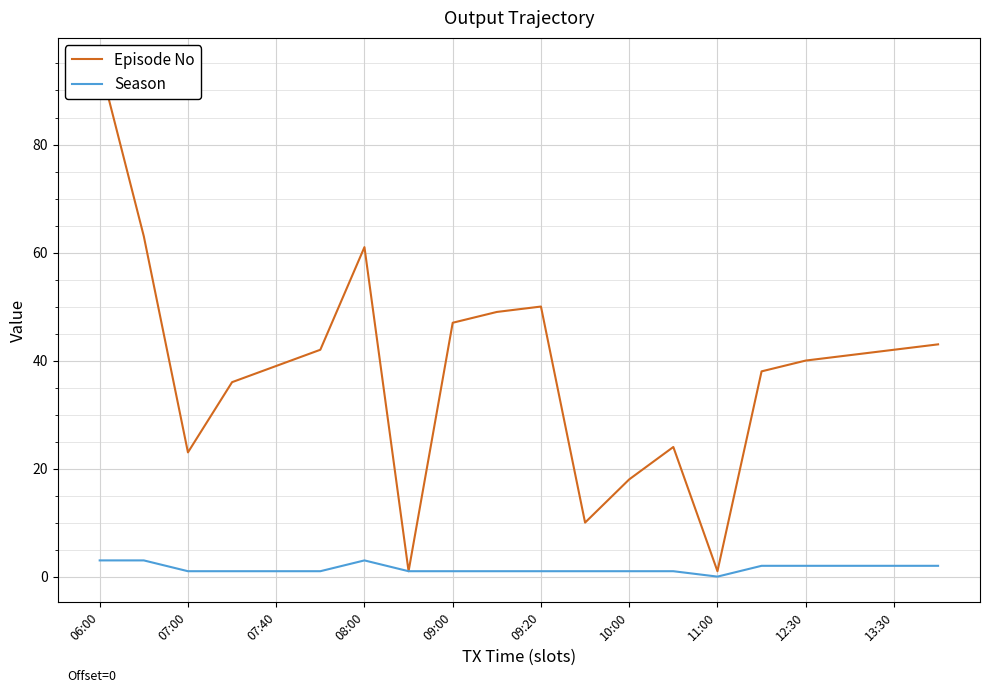

List the series in order of their peak value, highest first.

Episode No, Season